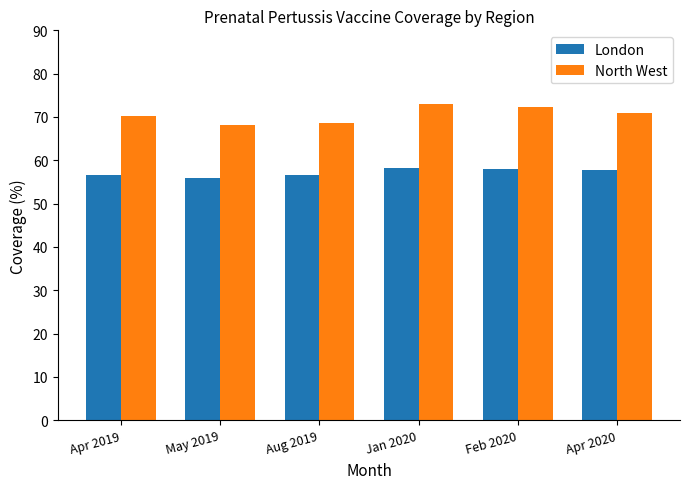

What is the spread (max minus min) of values at Jan 2020?

14.8